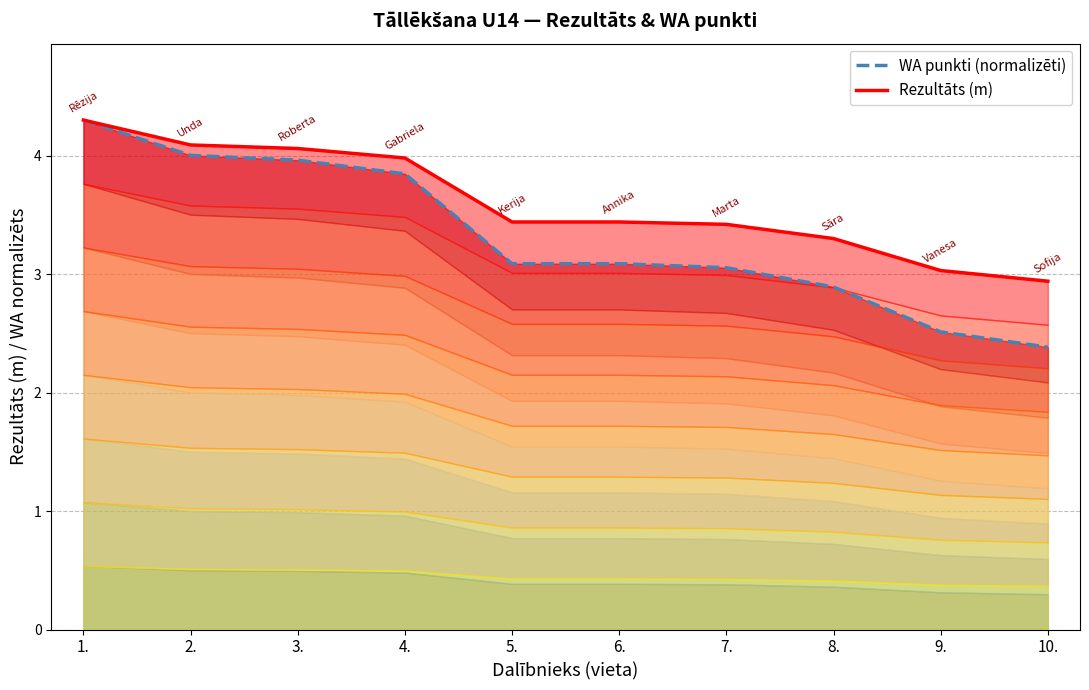

What is the sum of the WA punkti (normalizēti) values at 7. and 4.?

6.9